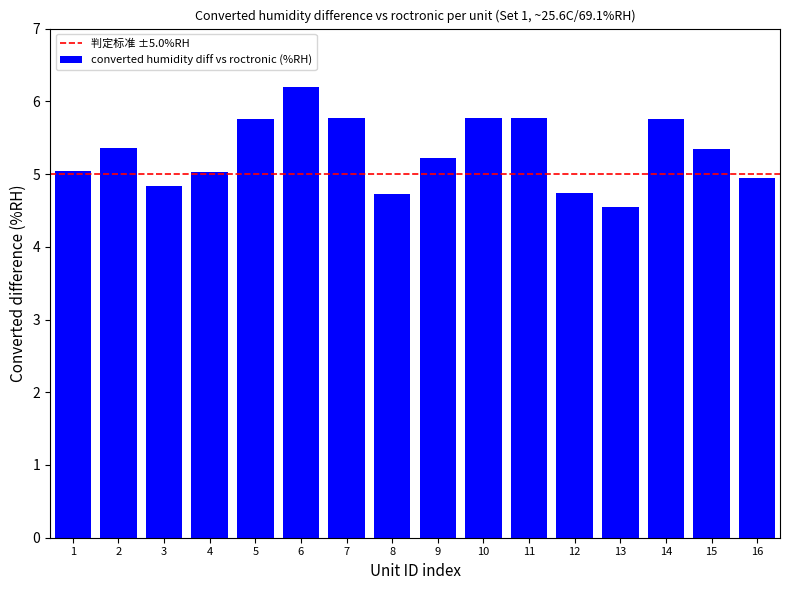

The value at 9 is 5.2. True or false?

True